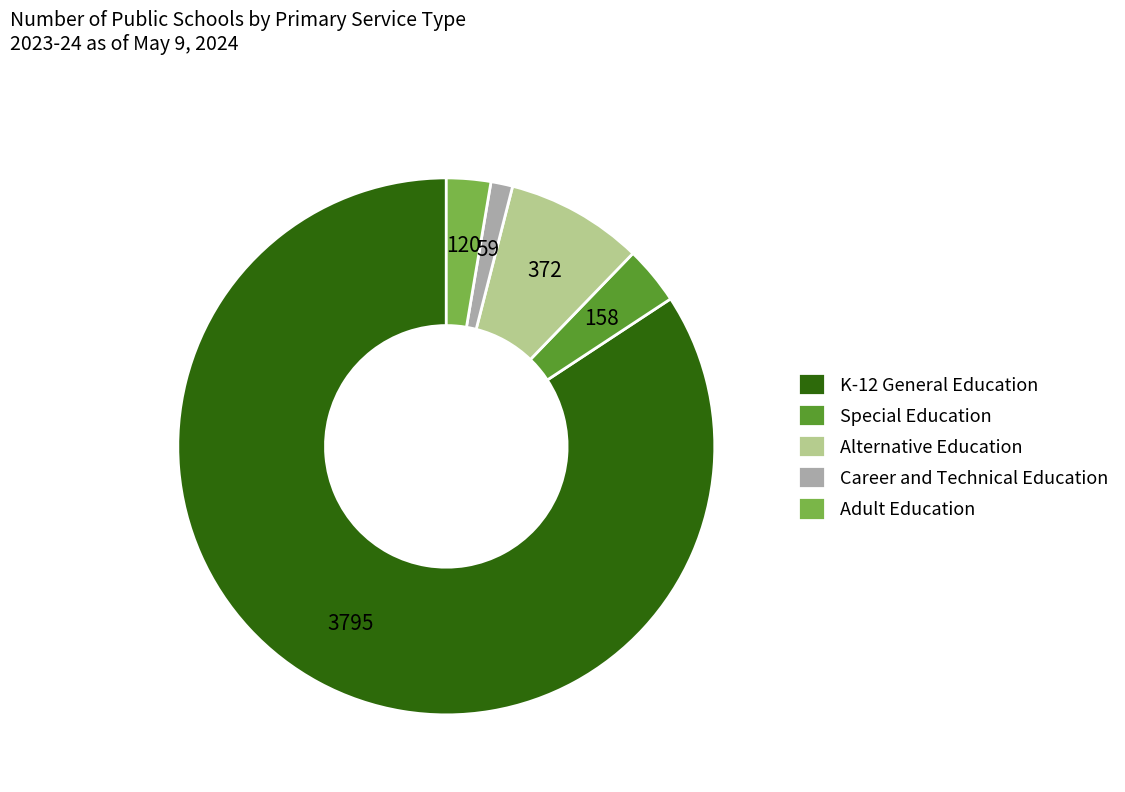

True or false: K-12 General Education accounts for 84% of the total.

True